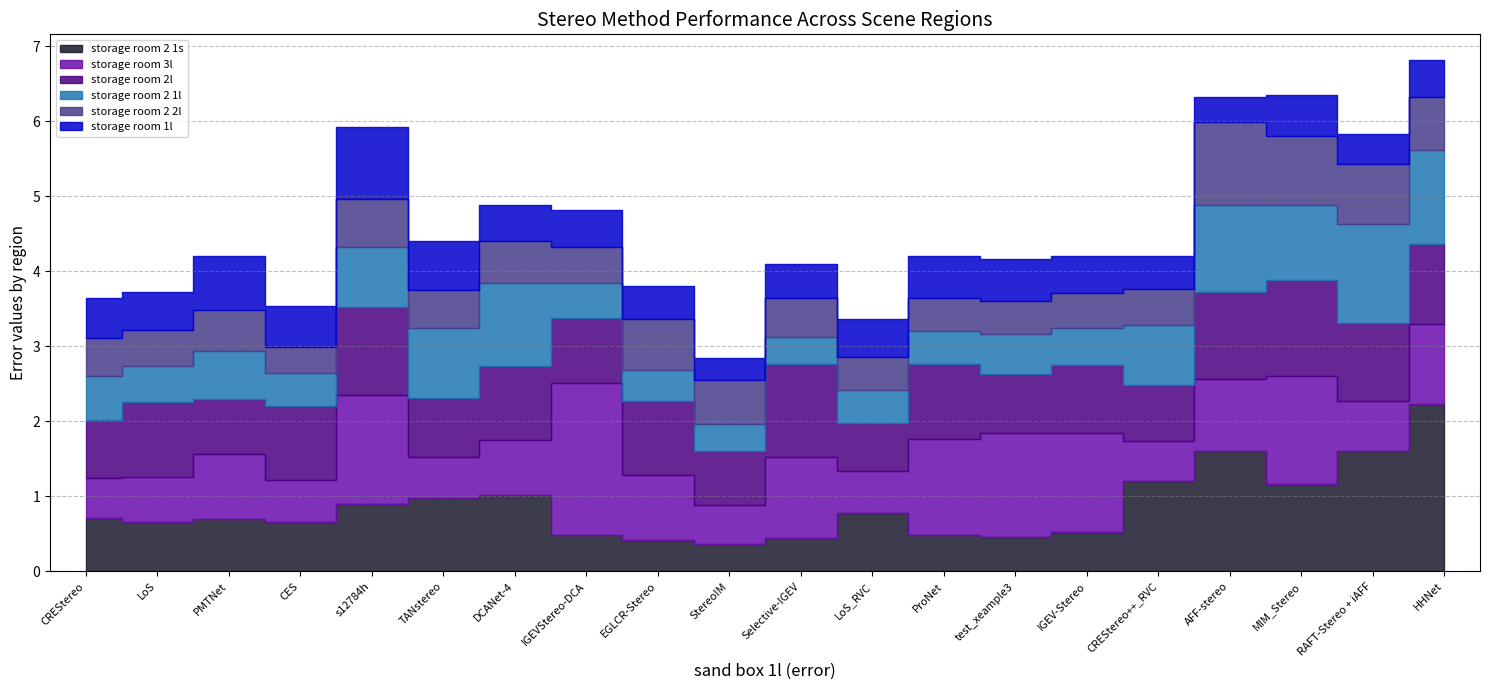

What is the highest value of the storage room 2 1l series?

1.3